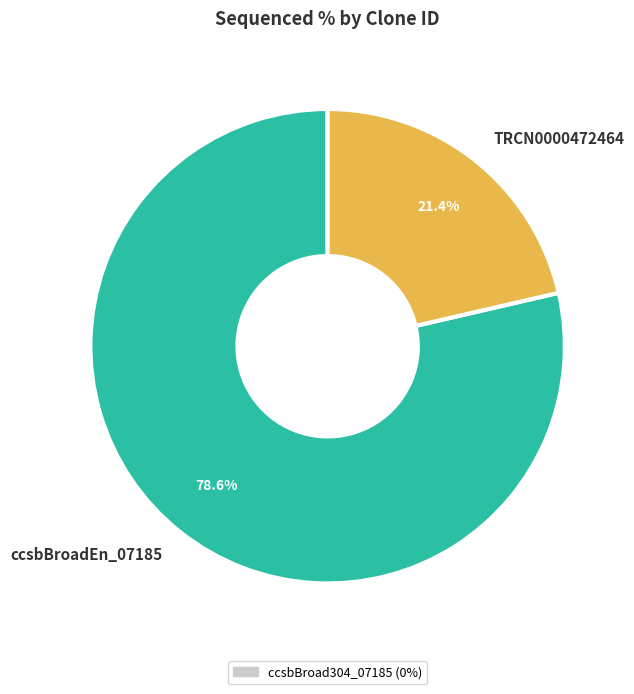

What is the smallest slice in the pie chart?

TRCN0000472464